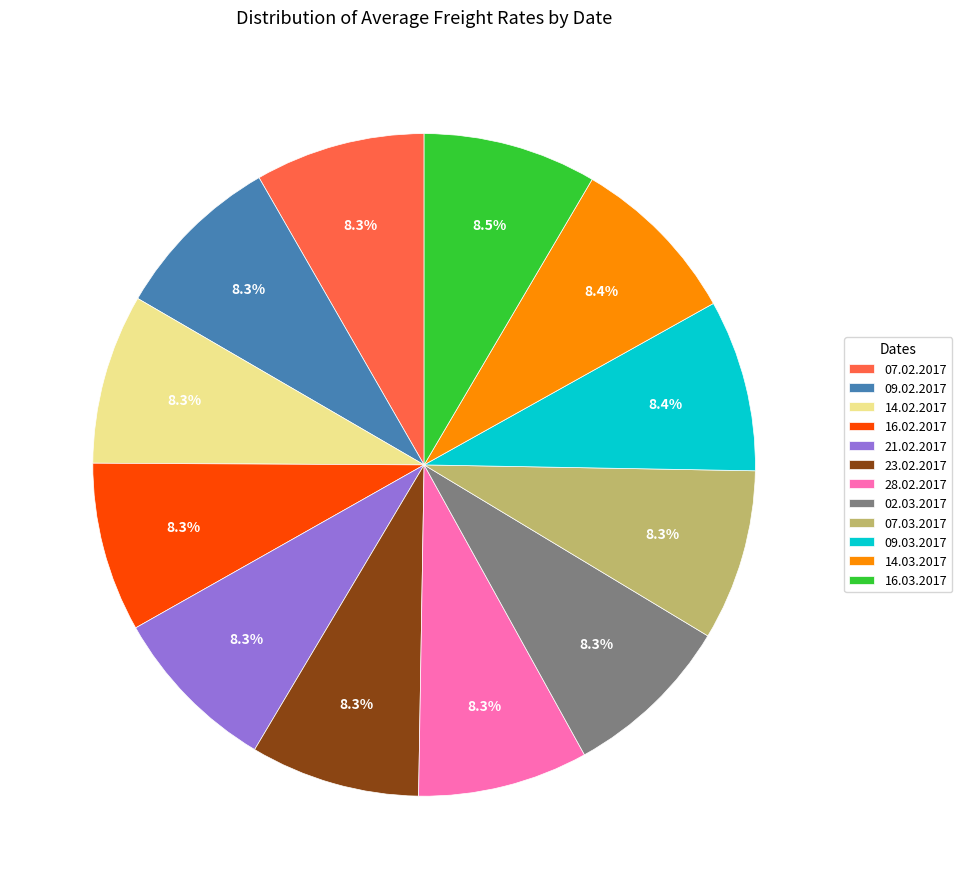

Approximately how many times larger is the value at 14.02.2017 compared to 23.02.2017?

1.0